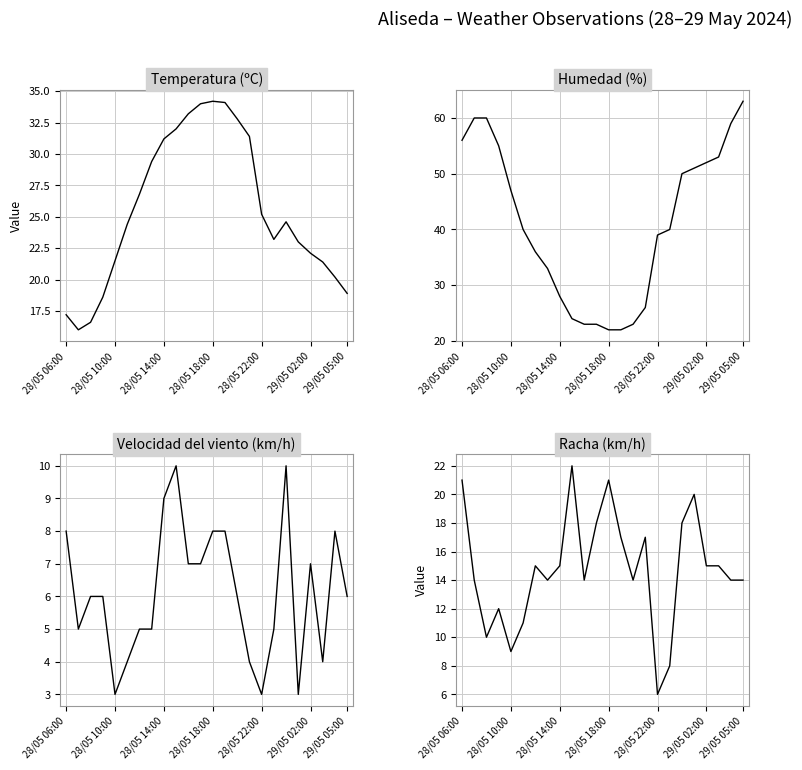

True or false: Humedad (%) and Racha (km/h) intersect in this chart.

False